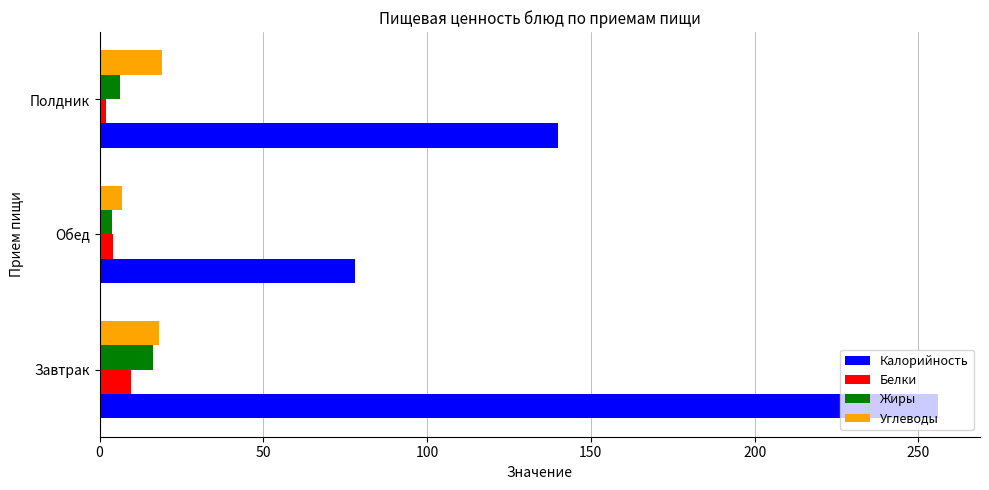

What is the greatest value displayed?

256.0